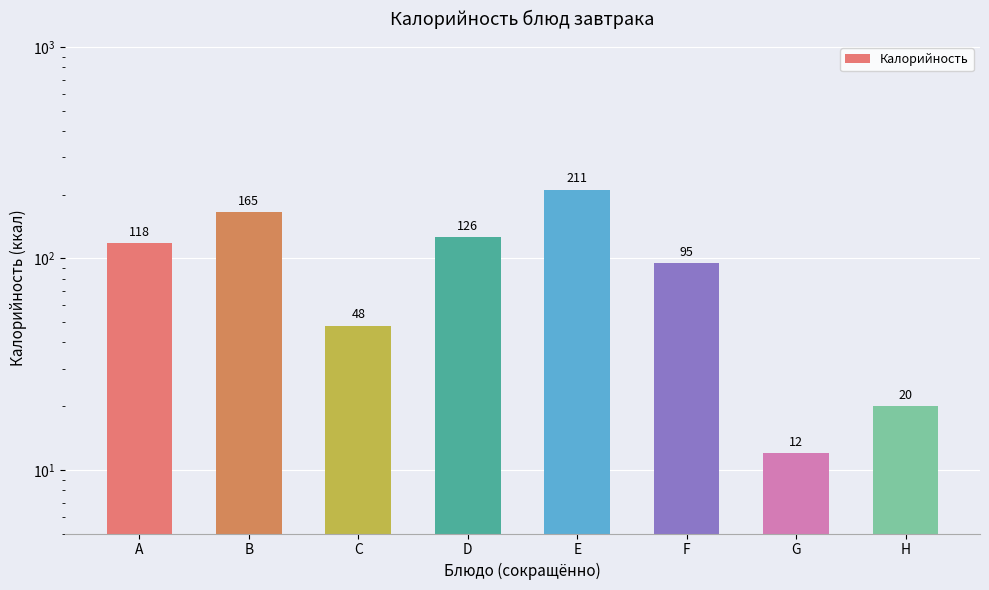

Between F and E, which is larger?

E